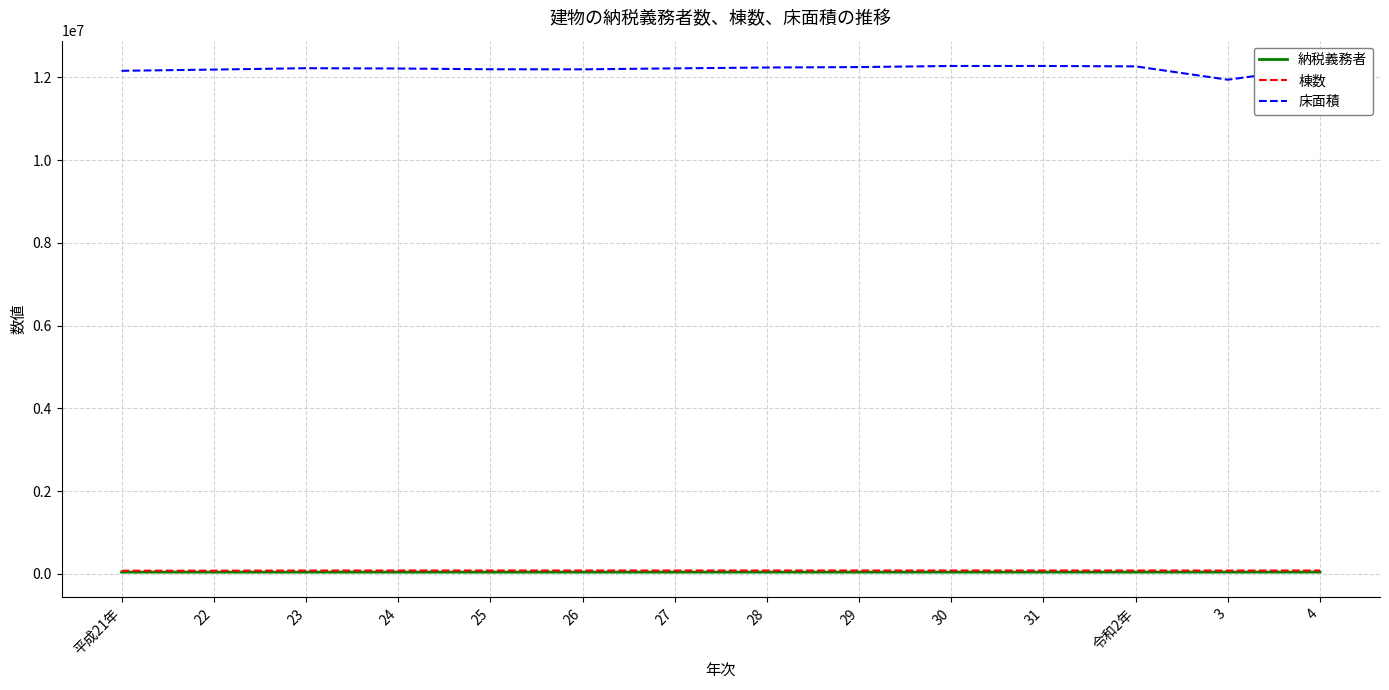

What are all the series names shown in the legend?

納税義務者, 棟数, 床面積